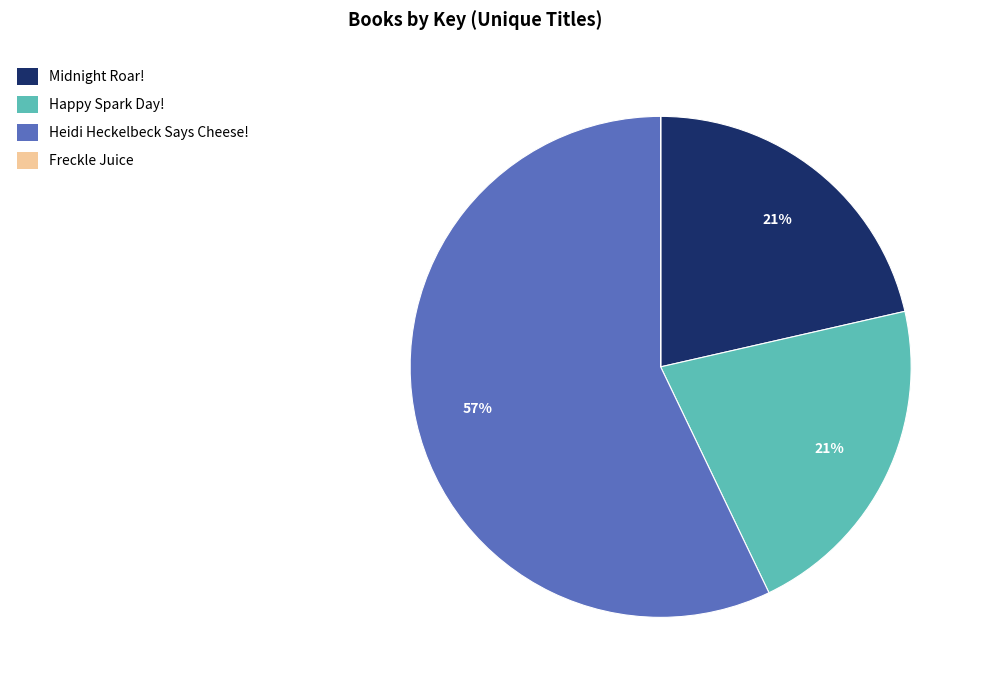

What percentage is the Happy Spark Day! slice, to the nearest percent?

21%